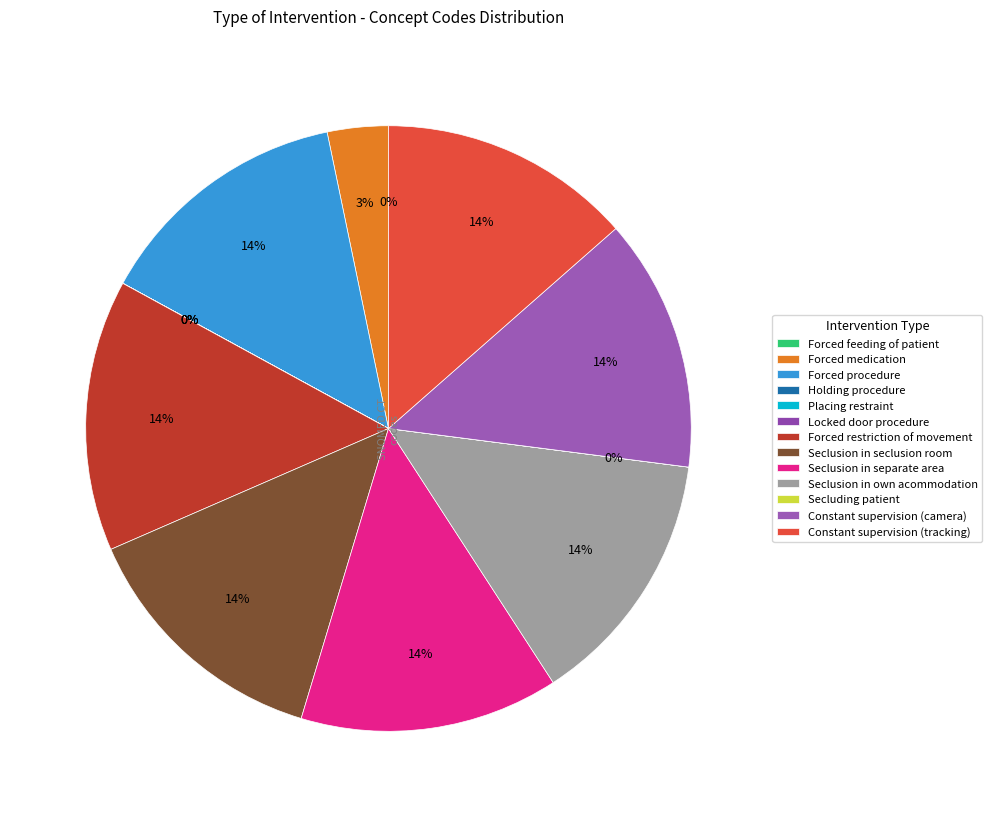

Count the number of slices in the pie.

13